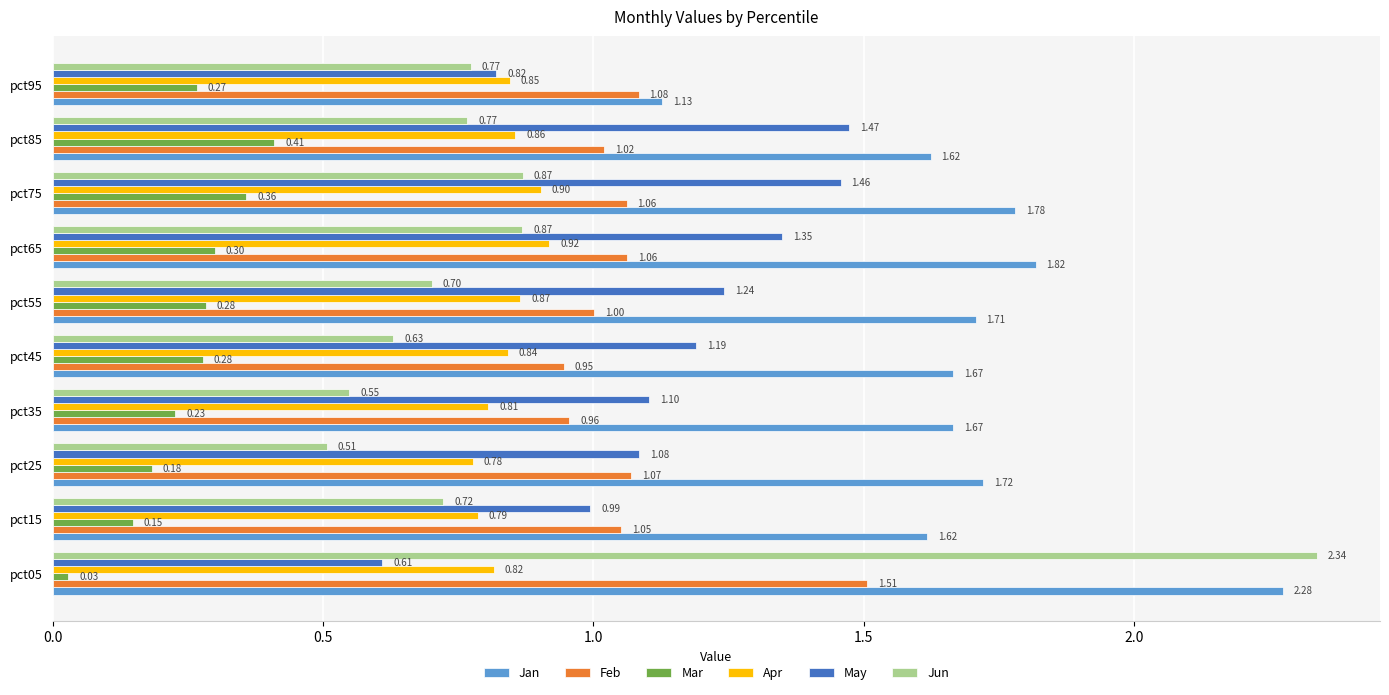

At how many categories does at least one series exceed 2?

1